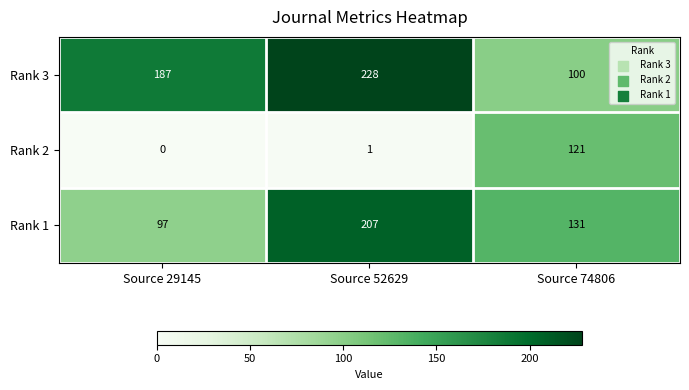

What is the average value of the Rank 2 series?

41